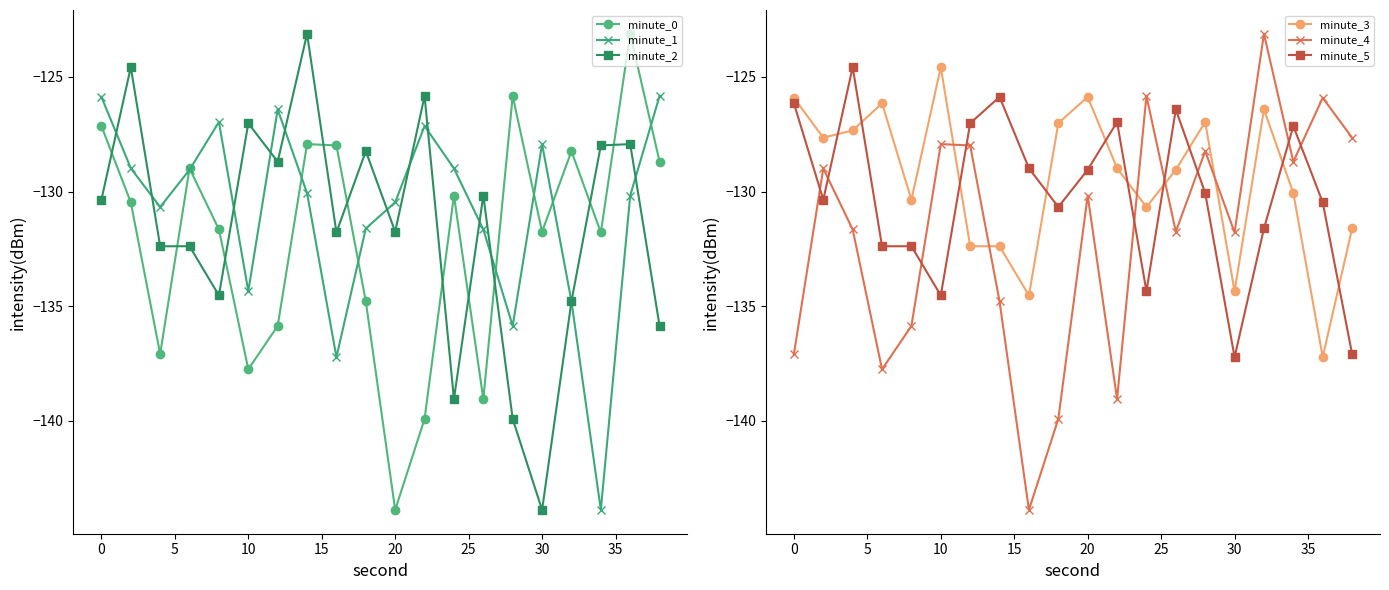

In minute_1, how many points are lower than both neighbors (excluding endpoints)?

5